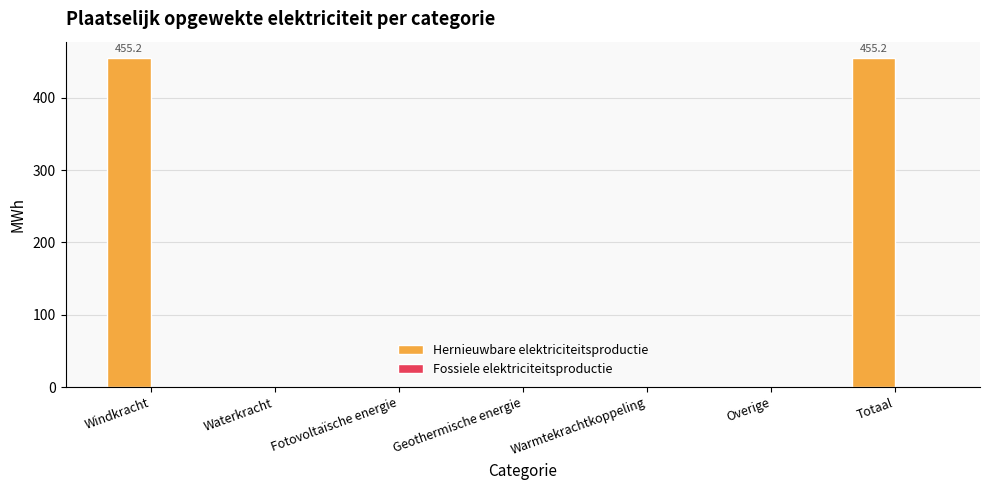

Between Waterkracht and Totaal, which is larger?

Totaal